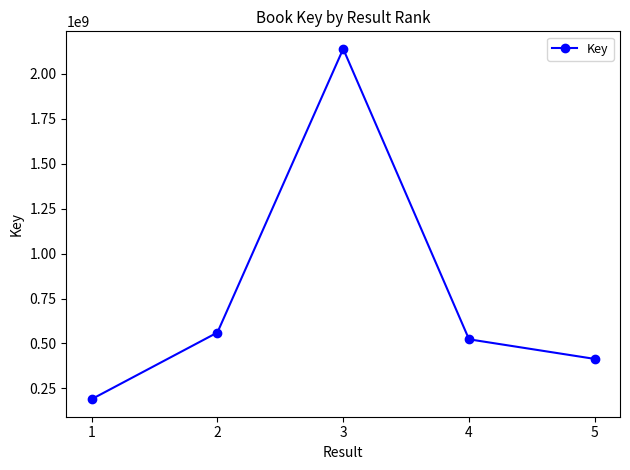

Reading left to right, what are all the values shown in this chart?

190157700	560918491	2138593171	523282068	414137076